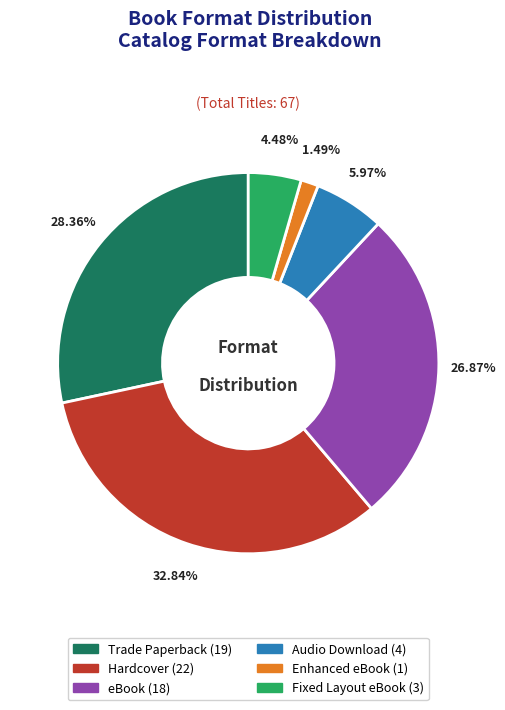

Is there any slice that represents more than half of the pie?

No